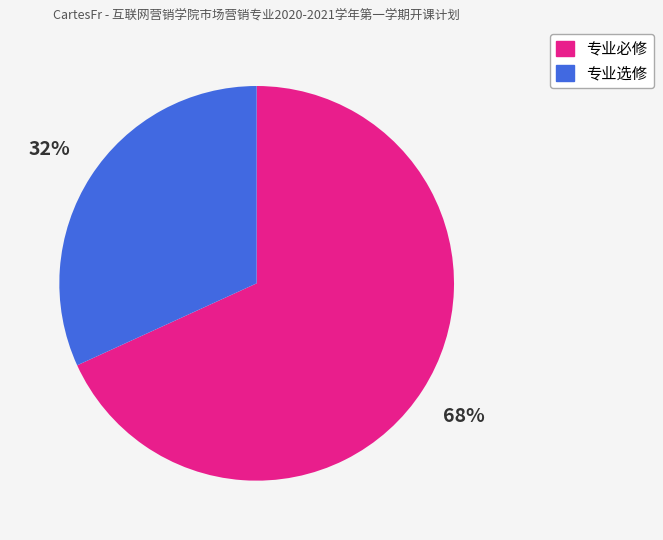

How many slices are in this pie chart?

2